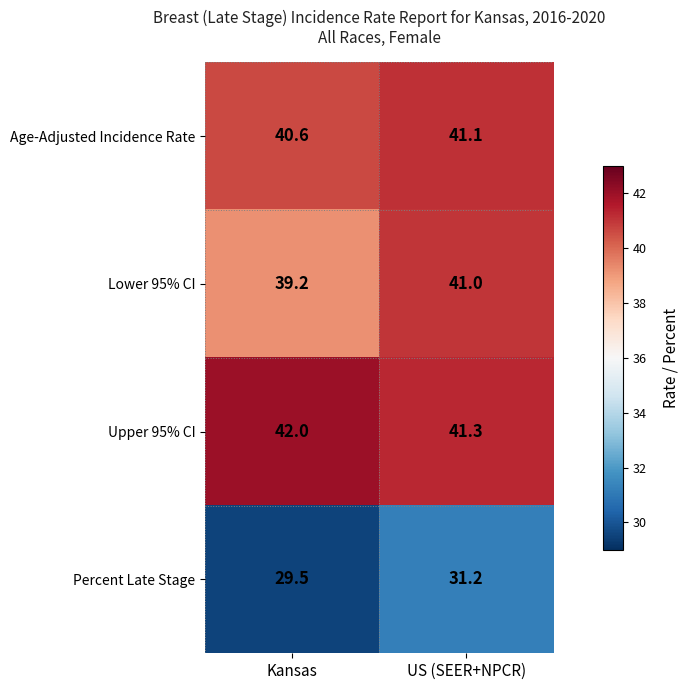

At how many categories does at least one series exceed 32?

2